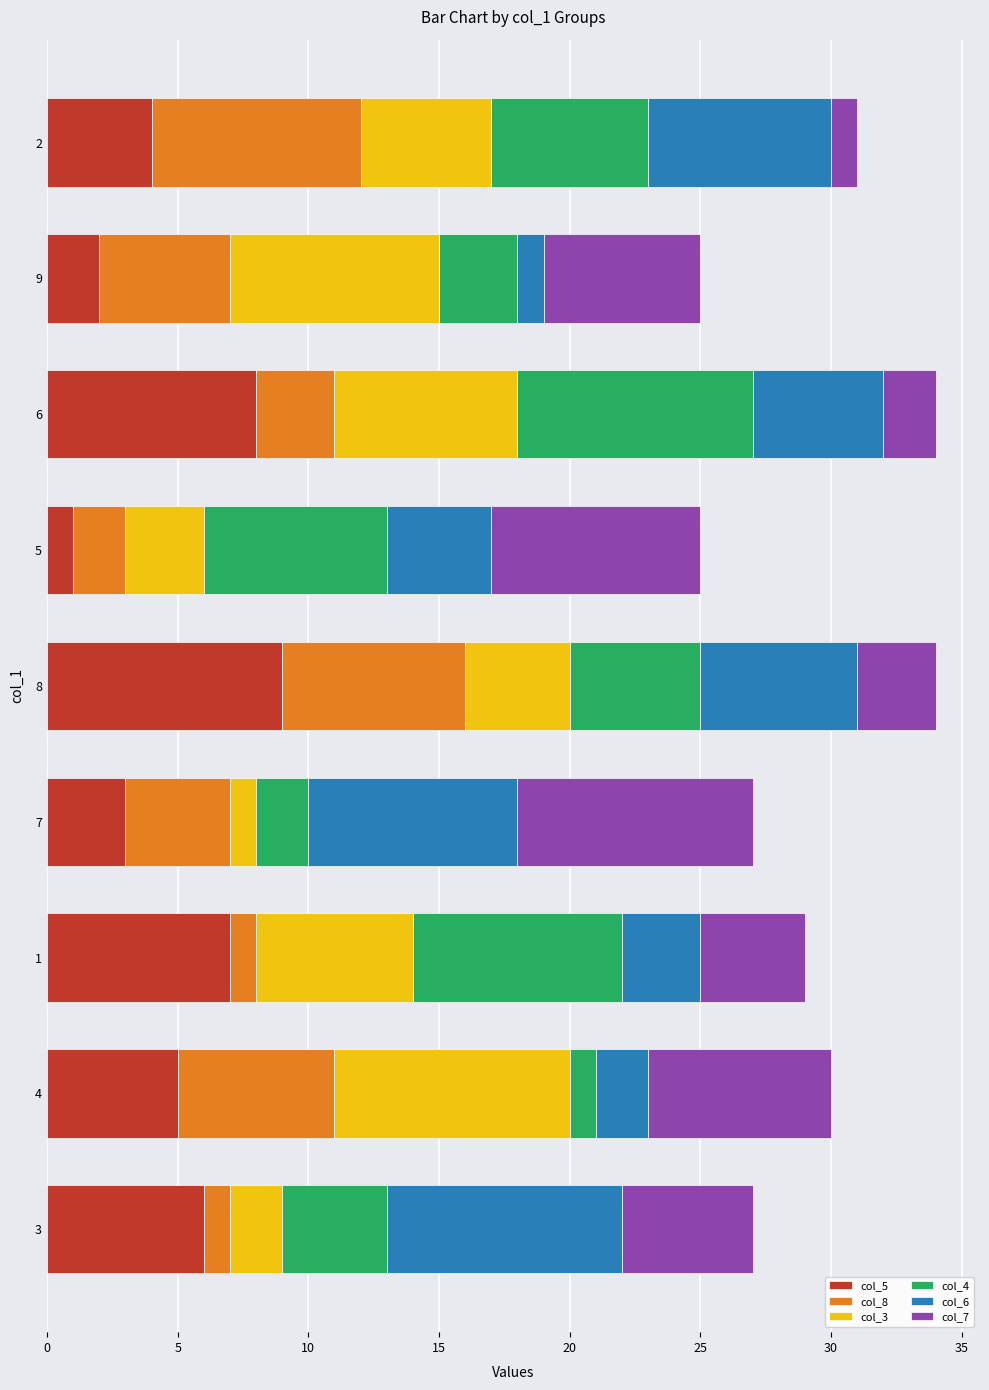

How many distinct data groups are displayed?

6